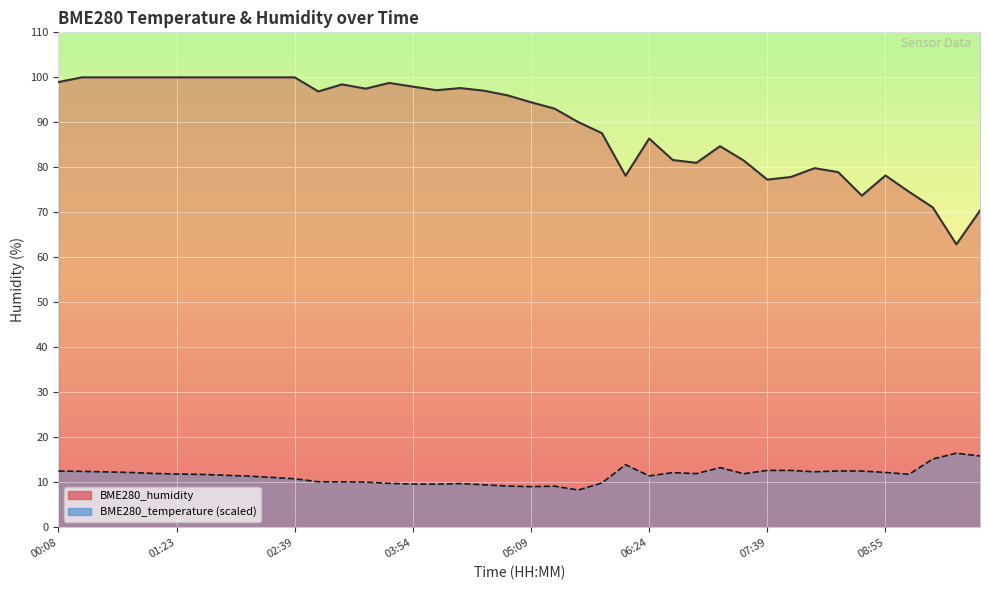

Rank the categories by BME280_temperature value from highest to lowest.

09:40, 09:55, 09:25, 06:09, 07:09, 07:39, 07:54, 08:24, 00:08, 08:40, 00:23, 08:09, 00:38, 00:53, 08:55, 06:39, 01:08, 06:54, 07:24, 01:23, 09:10, 01:38, 01:53, 06:24, 02:08, 02:23, 02:39, 02:54, 03:09, 03:24, 05:54, 03:39, 04:24, 03:54, 04:09, 04:39, 04:54, 05:24, 05:09, 05:39